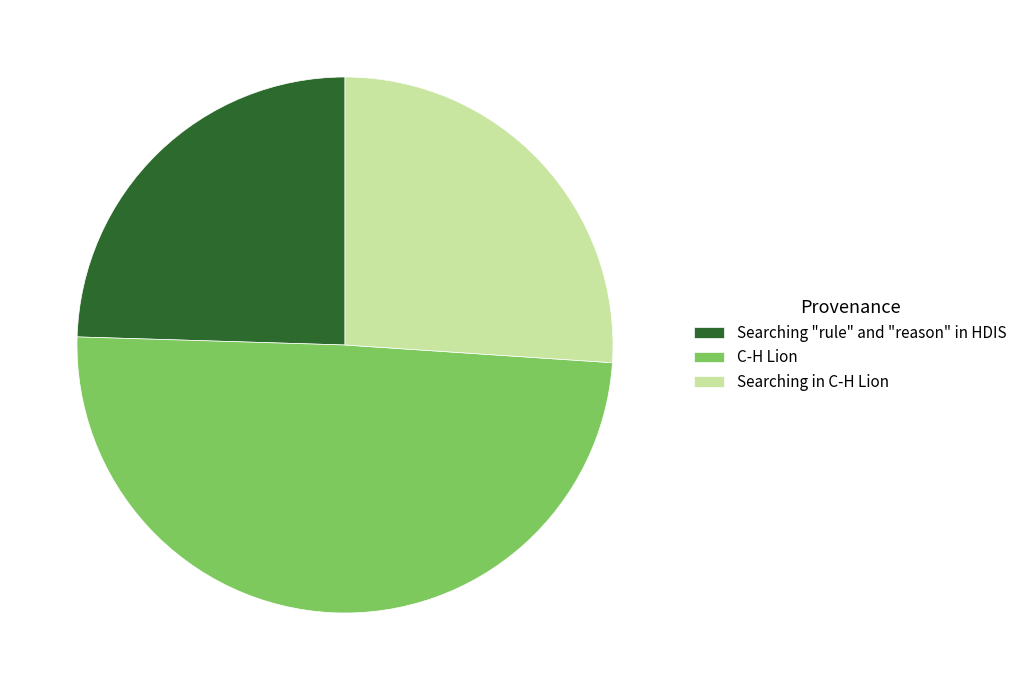

Count the number of slices in the pie.

3